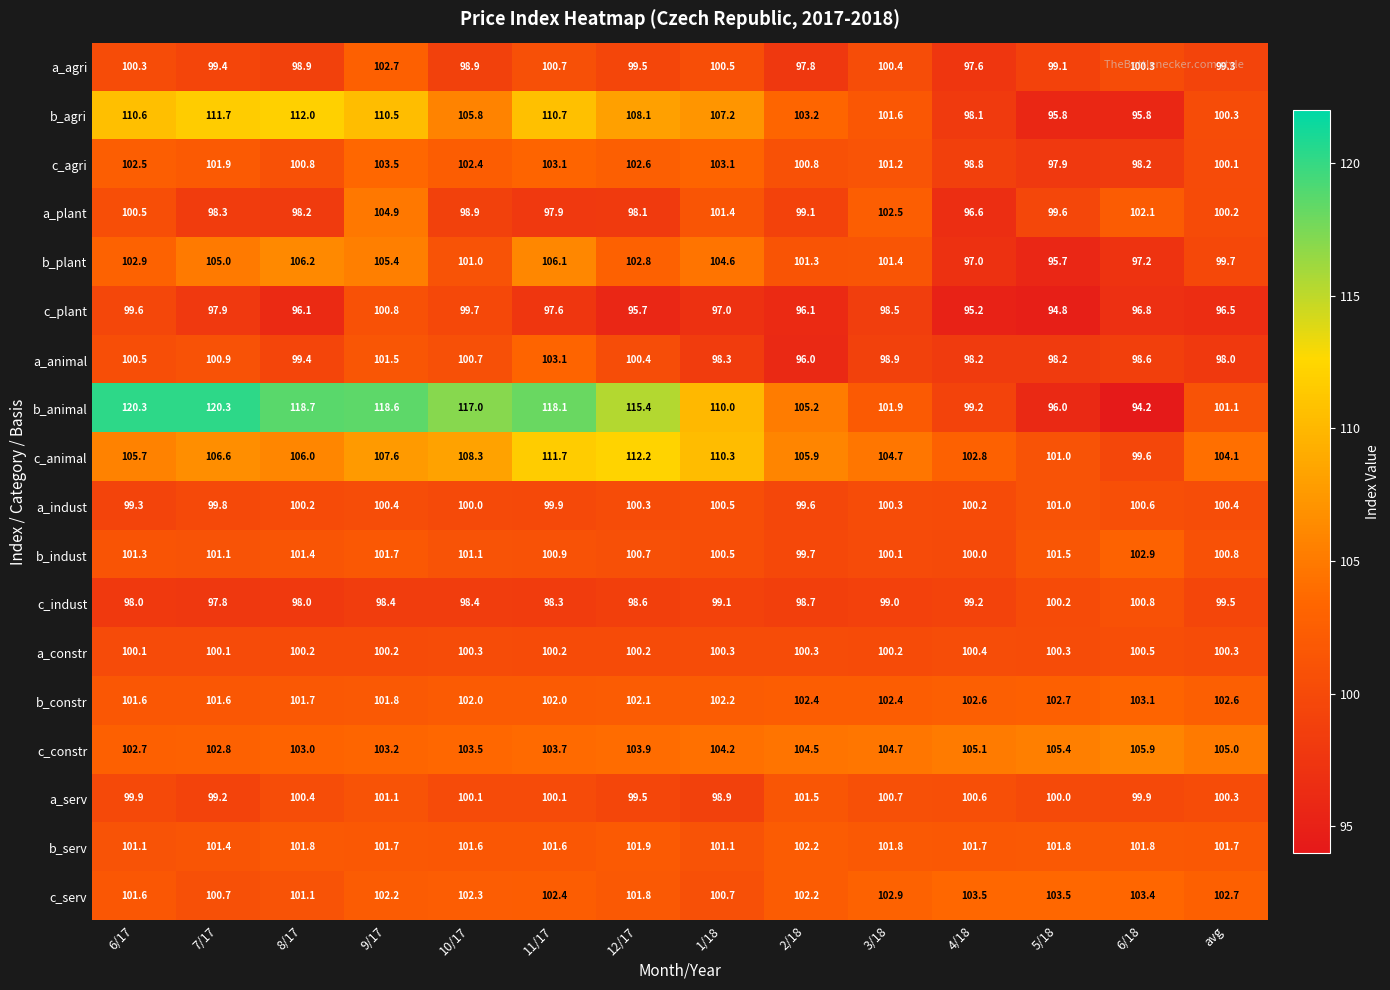

How many categories are shown in the chart?

14